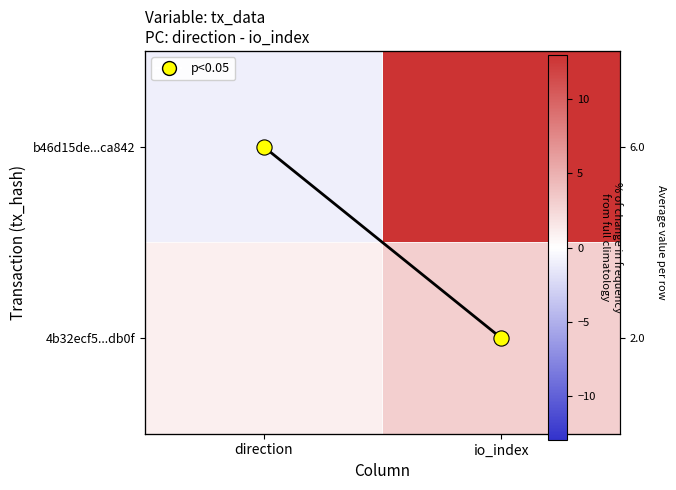

Between direction and io_index, which is larger?

io_index